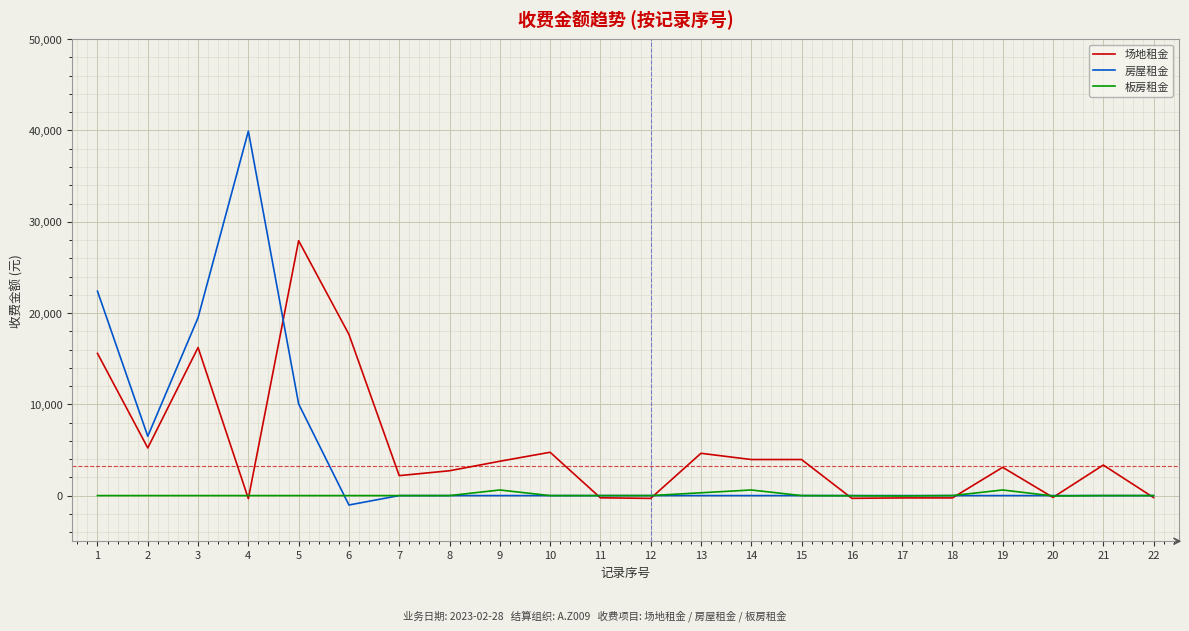

What is the difference between the maximum and minimum values in the 房屋租金 series?

40963.8